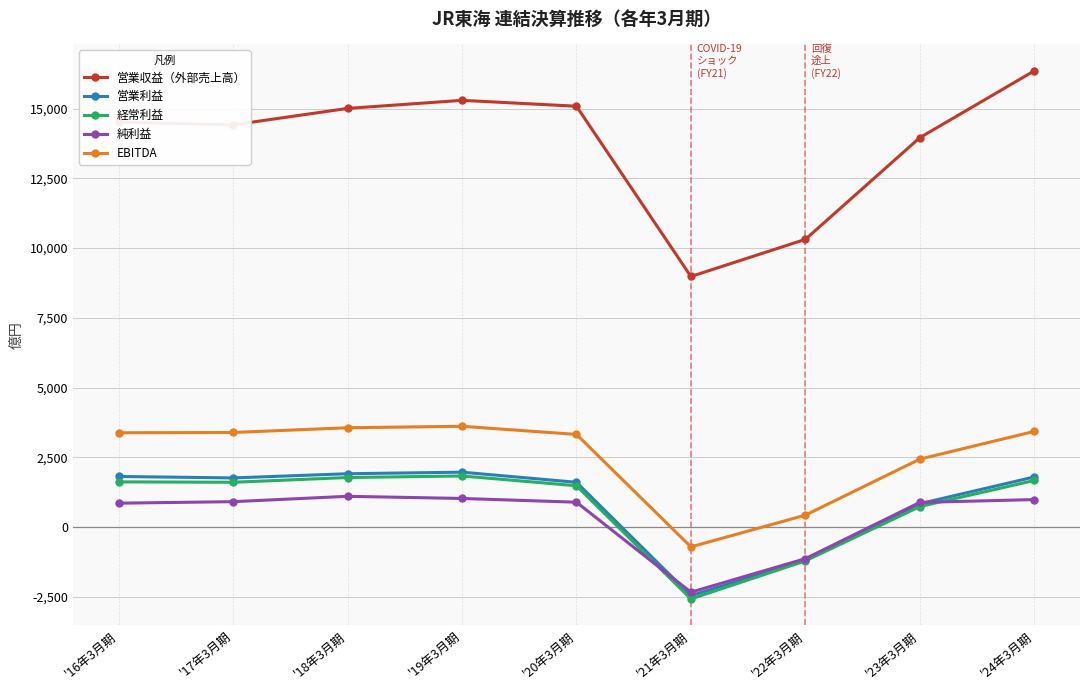

At which category does the chart reach its minimum across all series?

'21年3月期